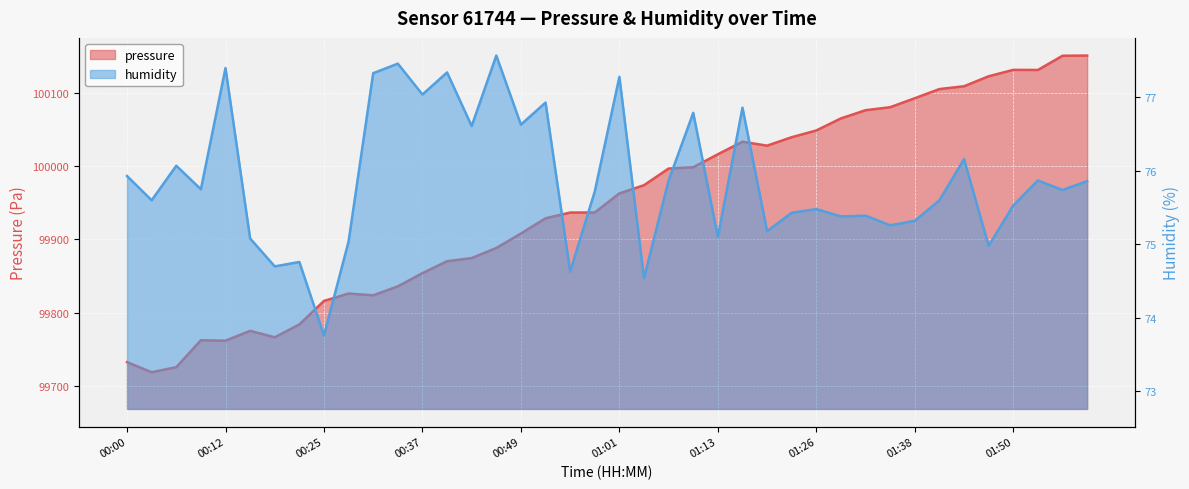

What is the sum of the humidity values at 00:46 and 00:06?

153.6